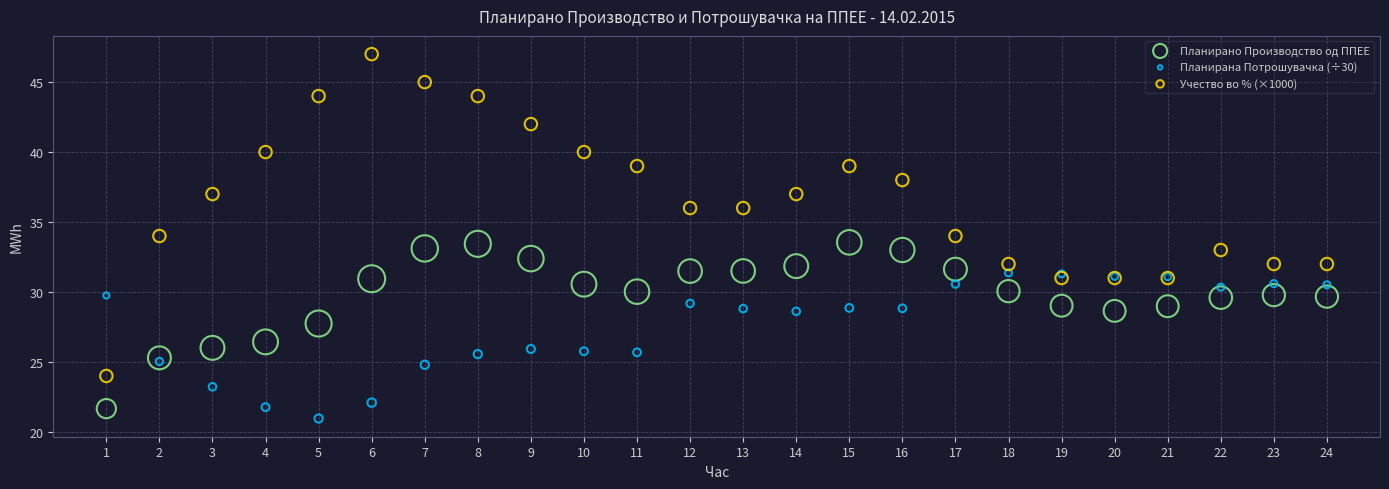

What are all the series names shown in the legend?

Планирано Производство од ППЕЕ, Планирана Потрошувачка (÷30), Учество во % (×1000)